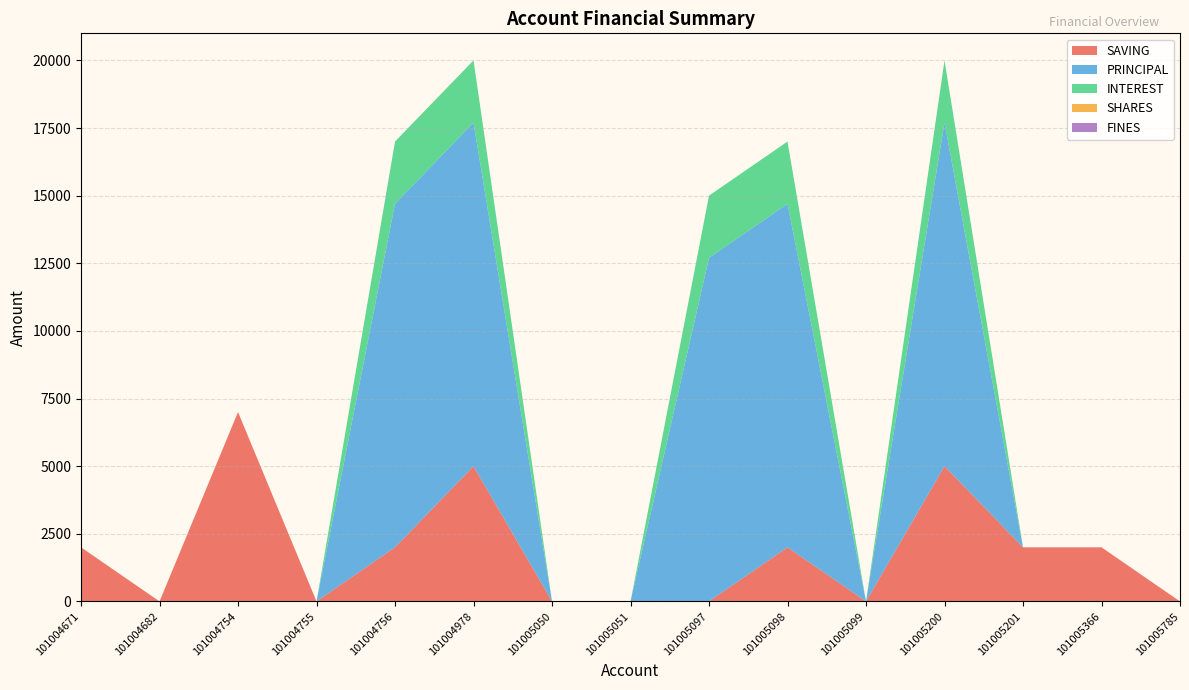

Reading right to left, list all the values displayed in this chart.

SAVING: 0	2000	2000	5000	0	2000	0	0	0	5000	2000	0	7000	0	2000
PRINCIPAL: 0	0	0	12700	0	12700	12700	0	0	12700	12700	0	0	0	0
INTEREST: 0	0	0	2300	0	2300	2300	0	0	2300	2300	0	0	0	0
SHARES: 0	0	0	0	0	0	0	0	0	0	0	0	0	0	0
FINES: 0	0	0	0	0	0	0	0	0	0	0	0	0	0	0